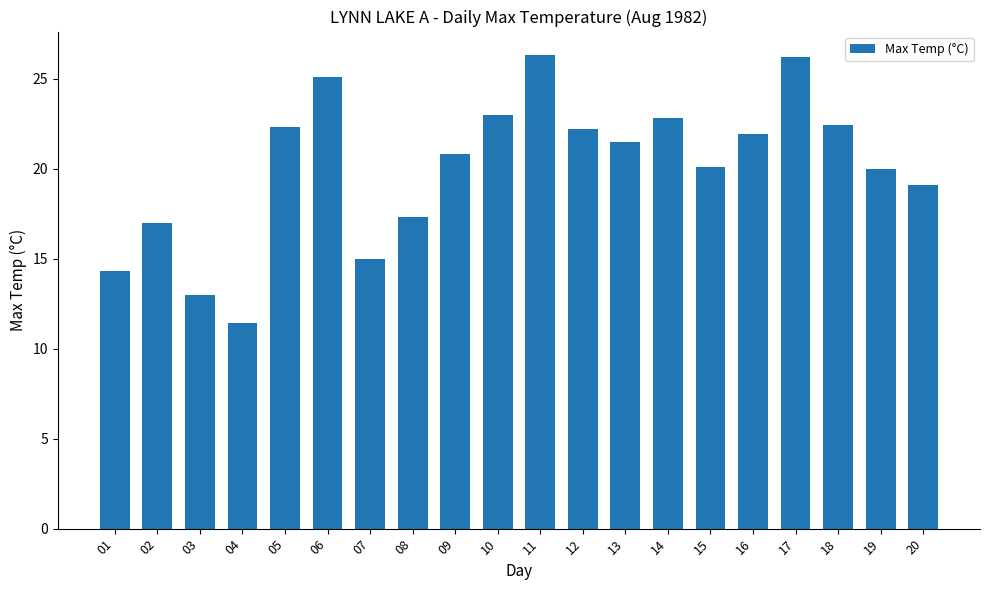

True or false: the data shows 14.3 at 01.

True